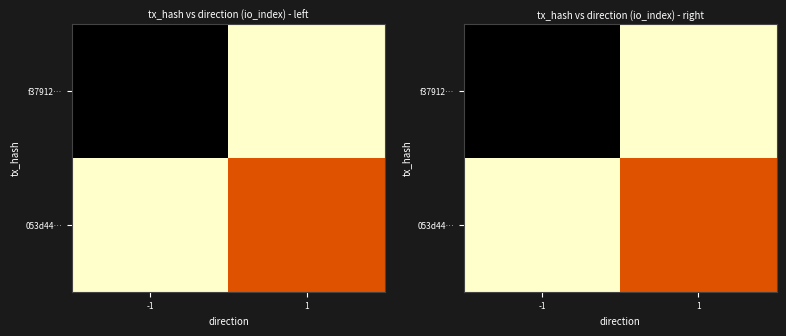

Between -1 and 1, which is larger?

1